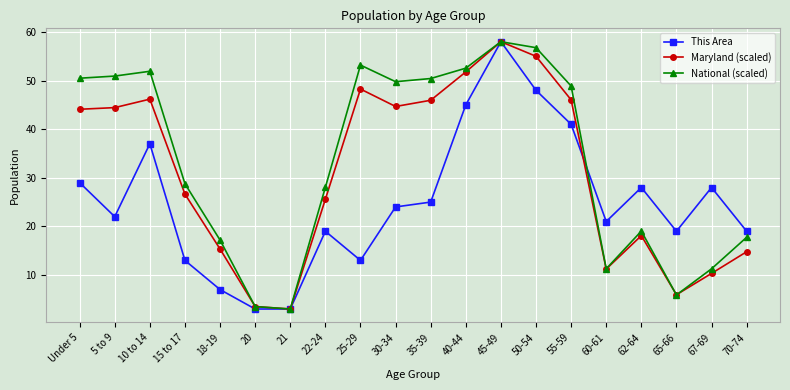

How many values in the National (scaled) series are below 48?

10